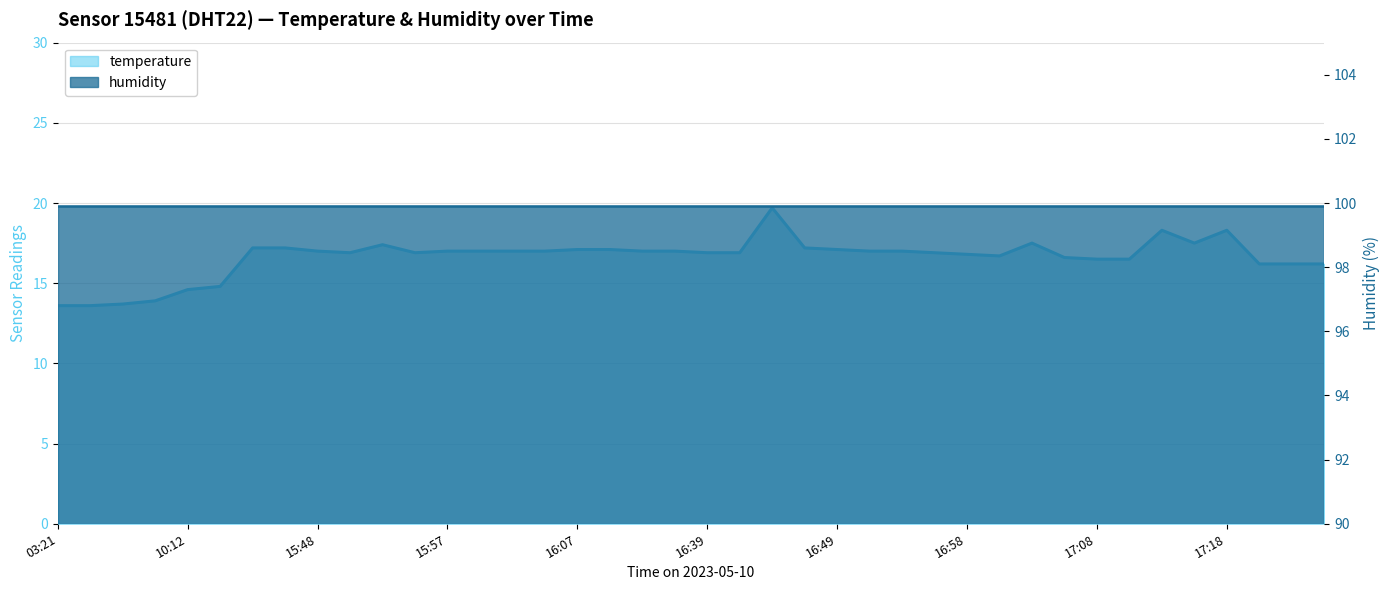

What is the value of the 25th point from the left?

17.1